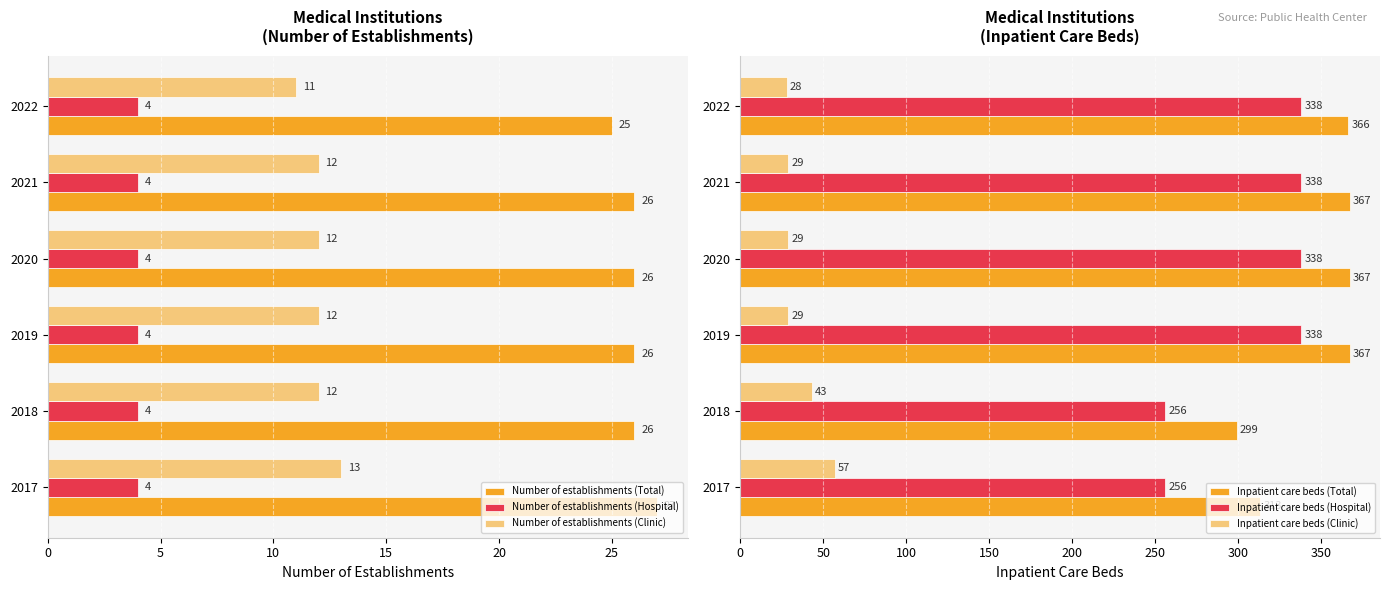

Reading right to left, what are all the values shown in this chart?

Number of establishments (Total): 25.0	26.0	26.0	26.0	26.0	27.0
Number of establishments (Hospital): 0.2	0.2	0.2	0.2	0.2	0.2
Number of establishments (Clinic): 11.0	12.0	12.0	12.0	12.0	13.0
Inpatient care beds (Total): 366.0	367.0	367.0	367.0	299.0	313.0
Inpatient care beds (Hospital): 338.0	338.0	338.0	338.0	256.0	256.0
Inpatient care beds (Clinic): 28.0	29.0	29.0	29.0	43.0	57.0